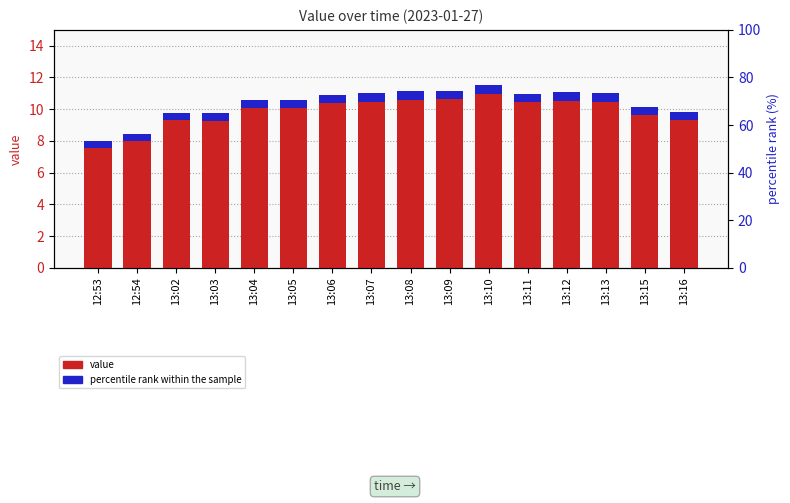

Read the accent marker value at 12:54.

0.4